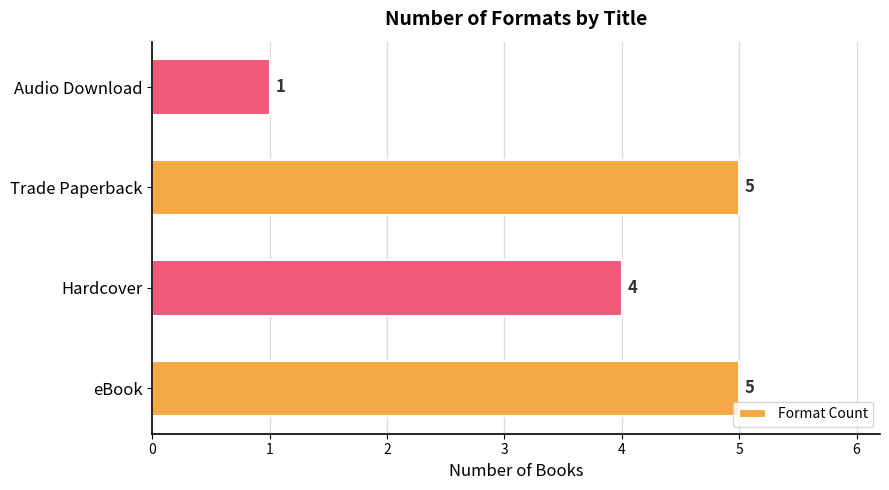

Does the chart contain stacked bars?

No